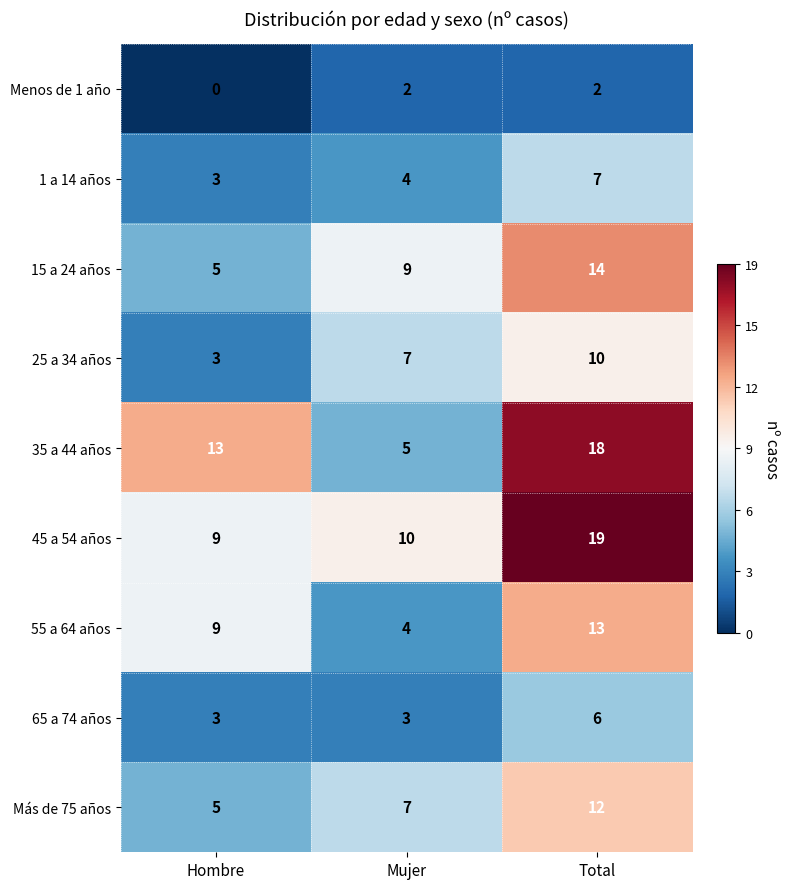

What is the total value across all series at Hombre?

50